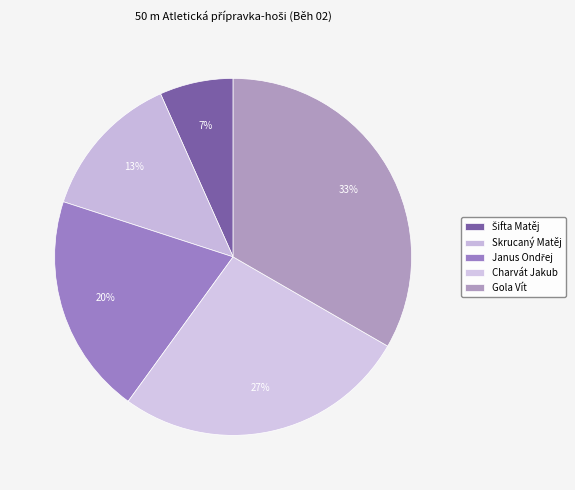

What is the change in value from Šifta Matěj to Skrucaný Matěj?

+1